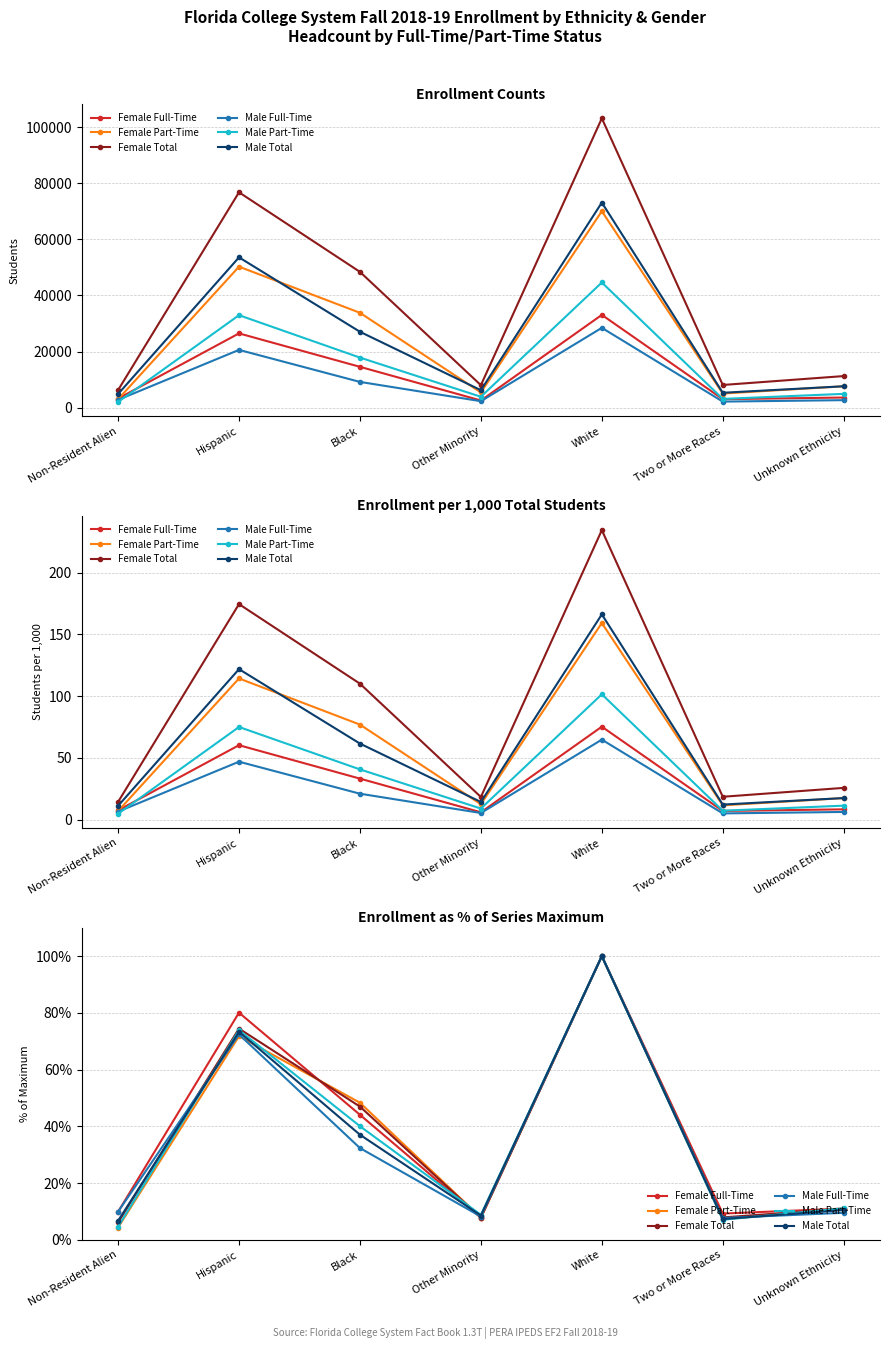

In Male Part-Time, how many points are higher than both neighbors (excluding endpoints)?

2